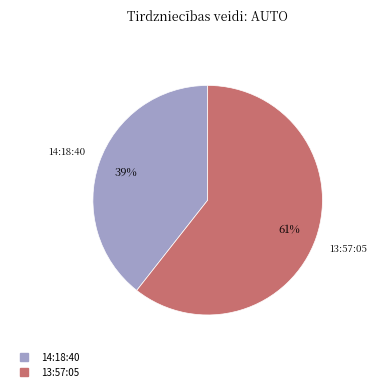

How many slices are in this pie chart?

2